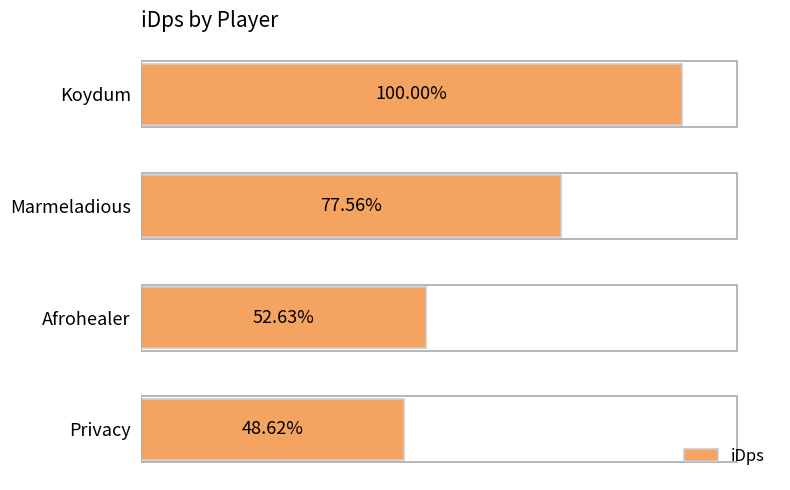

What is the sum of all values?

12641.7